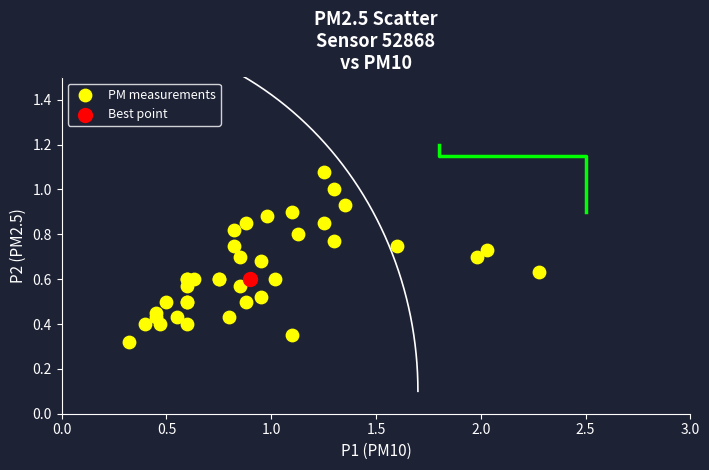

What are all the series names shown in the legend?

PM measurements, Best point